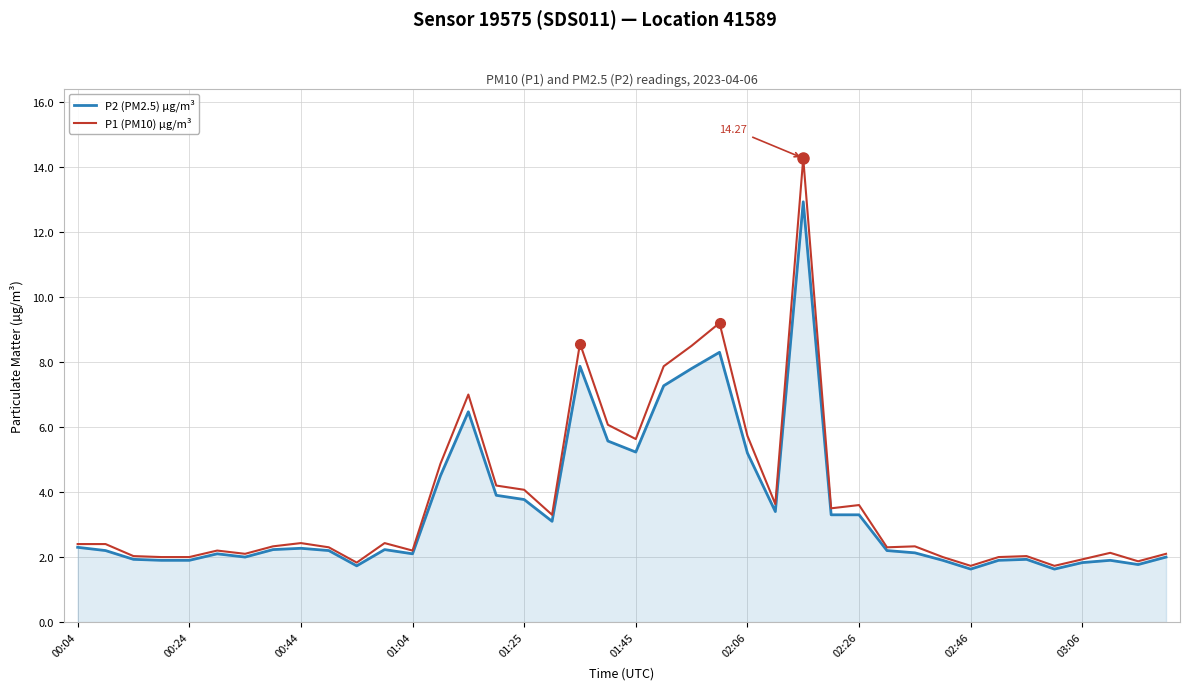

List the series in order of their peak value, lowest first.

P2 (PM2.5) µg/m³, P1 (PM10) µg/m³